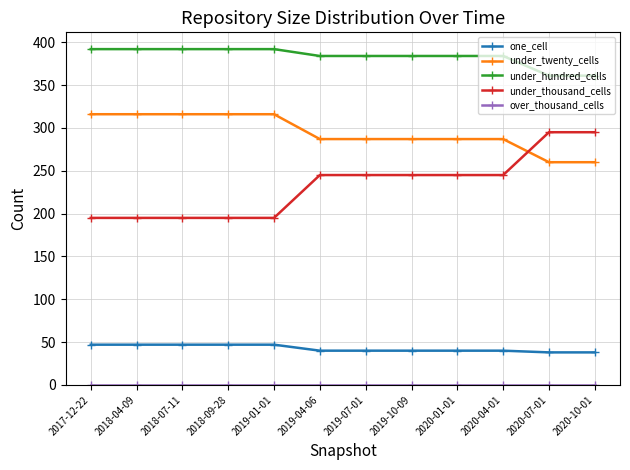

At how many categories does at least one series exceed 34?

12